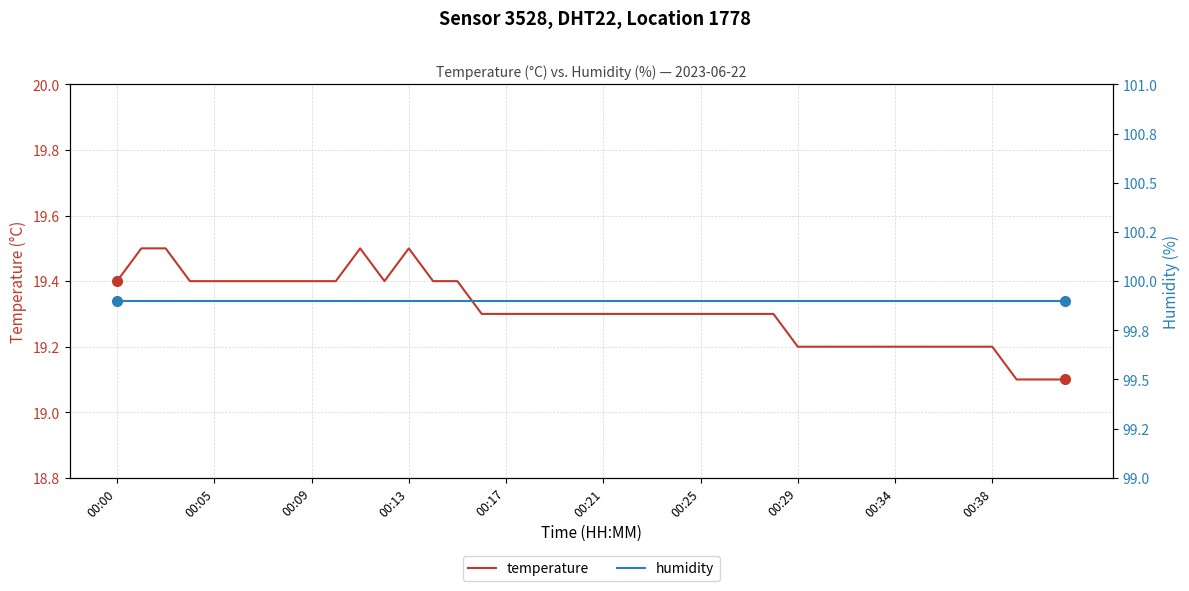

At 10, list the series in order from smallest to largest.

temperature, humidity